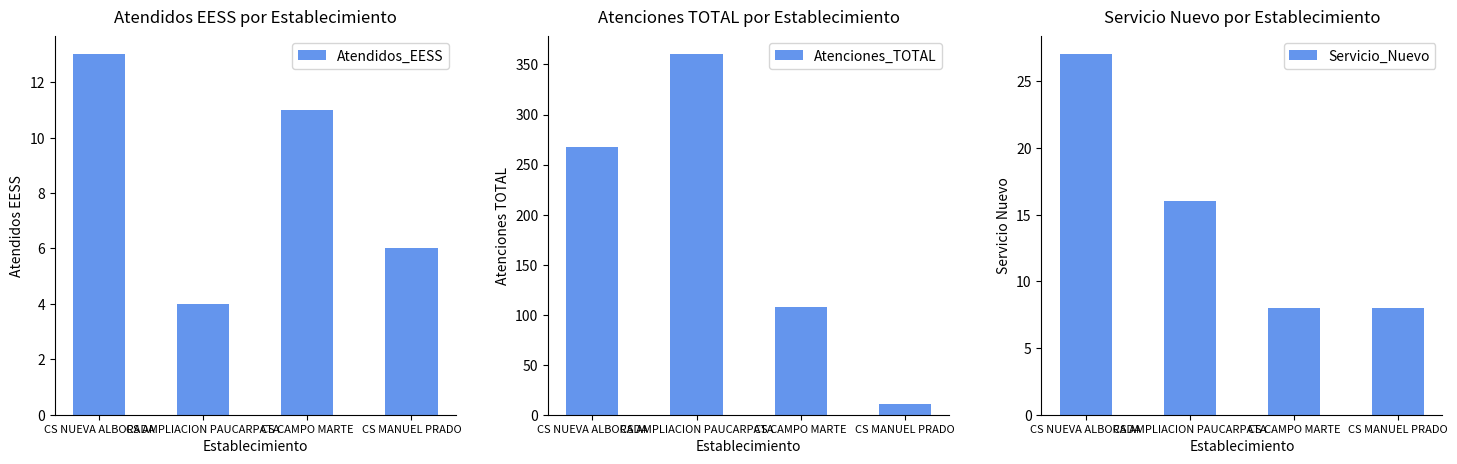

Does the chart contain any negative values?

No